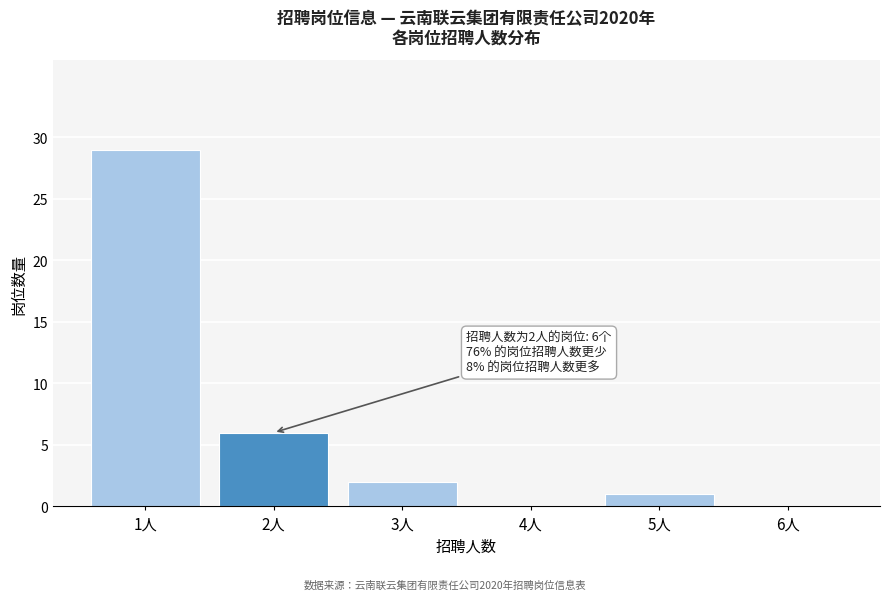

Reading left to right, transcribe all the data shown in this chart.

1人=29	2人=6	3人=2	4人=0	5人=1	6人=0